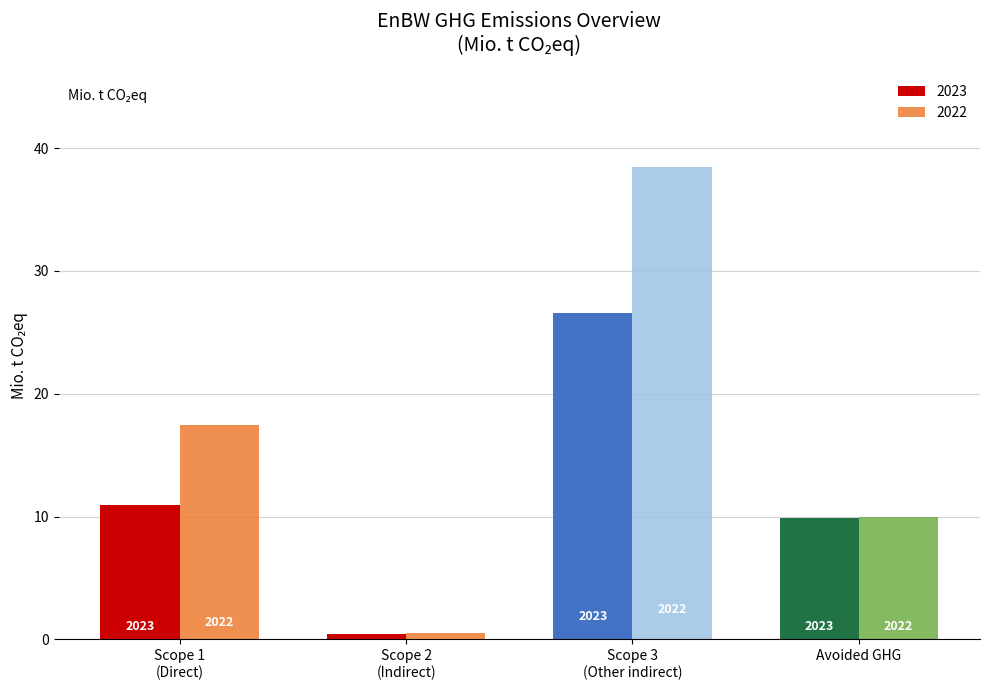

Does the chart contain stacked bars?

No